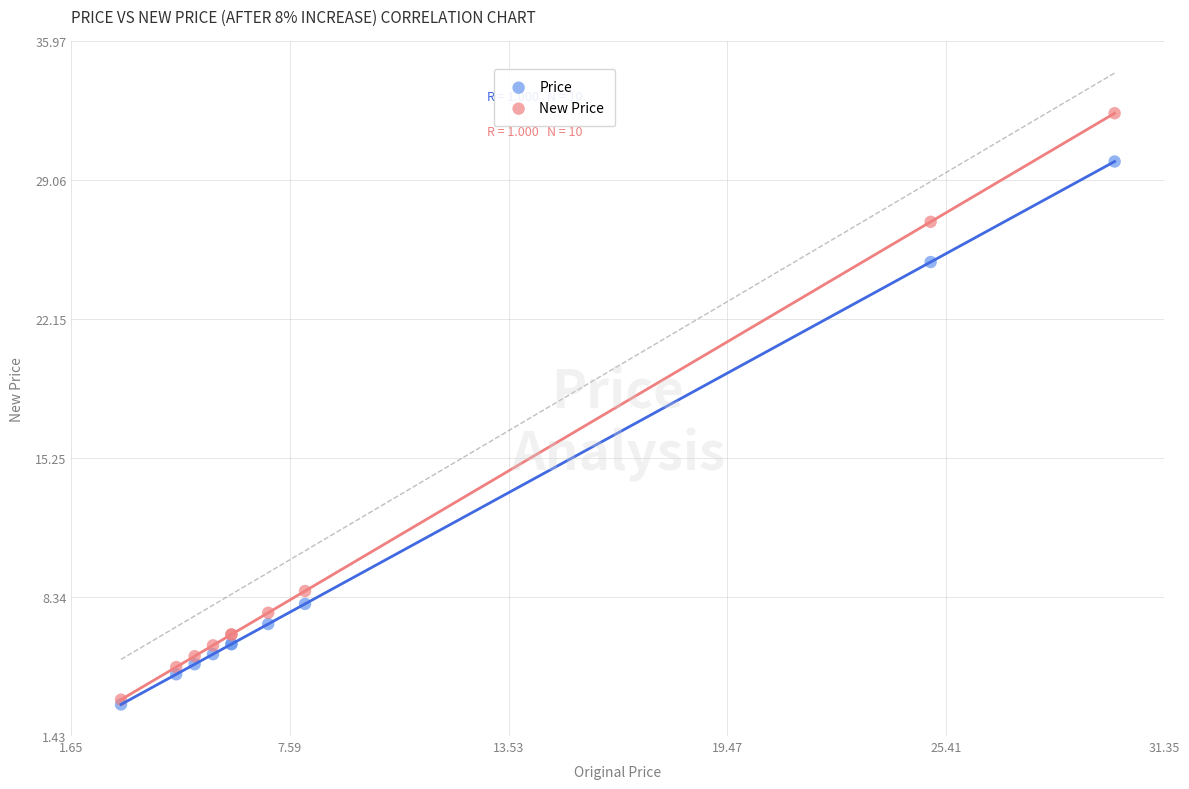

Which series contains the highest Y value?

New Price